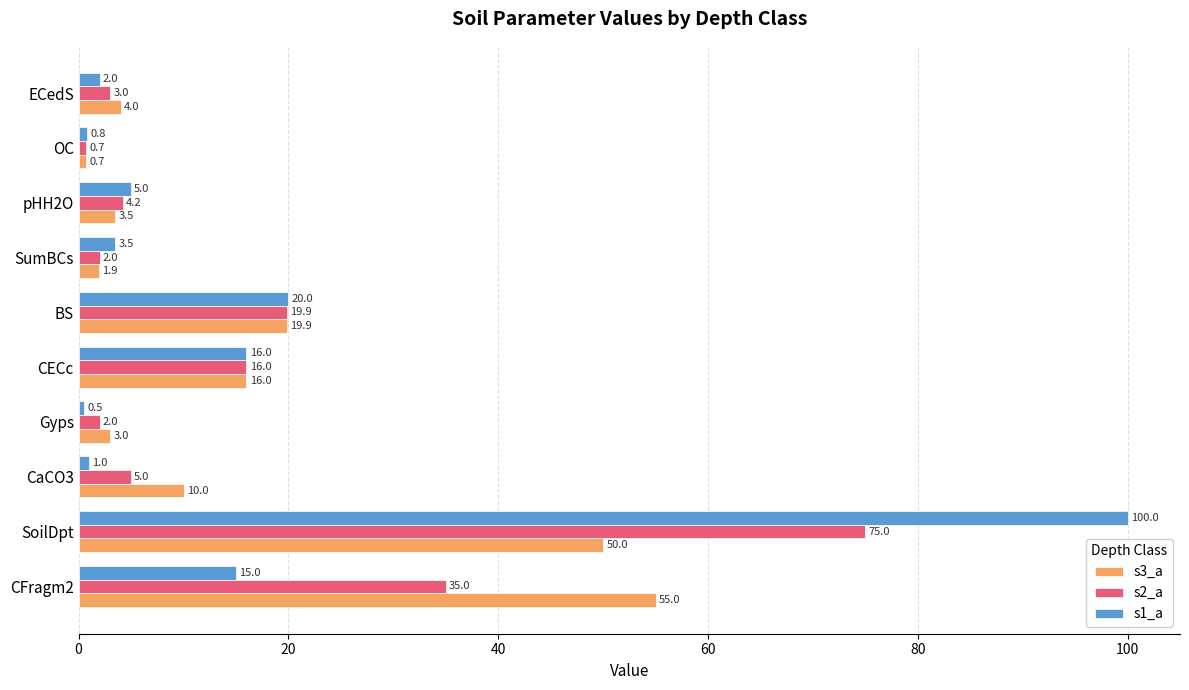

How many series are shown in this chart?

3